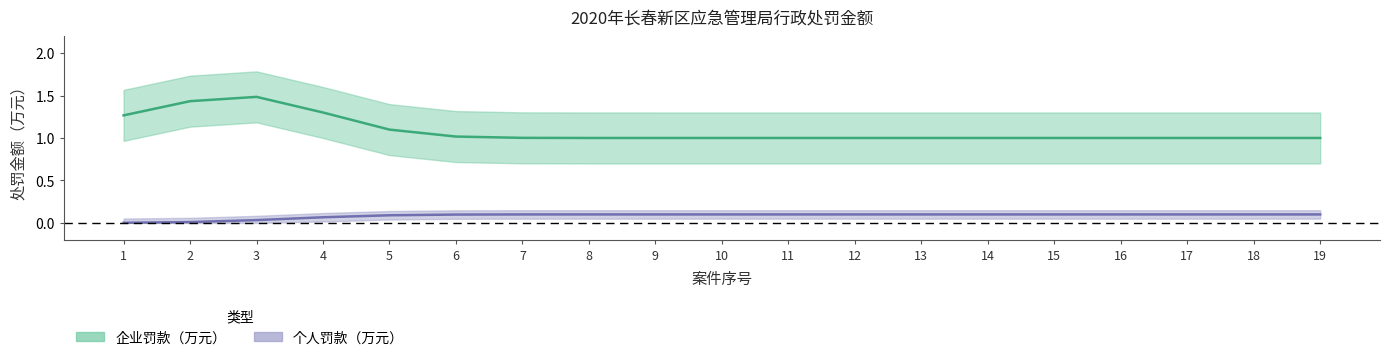

How many 个人罚款（万元） values are between 0 and 1?

19